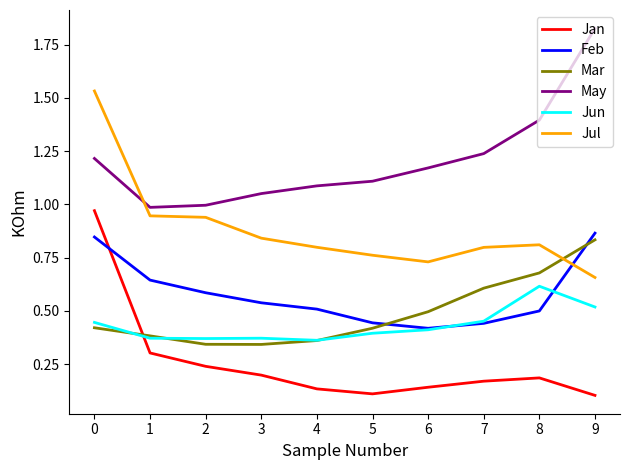

At which label does Jul reach its minimum?

9